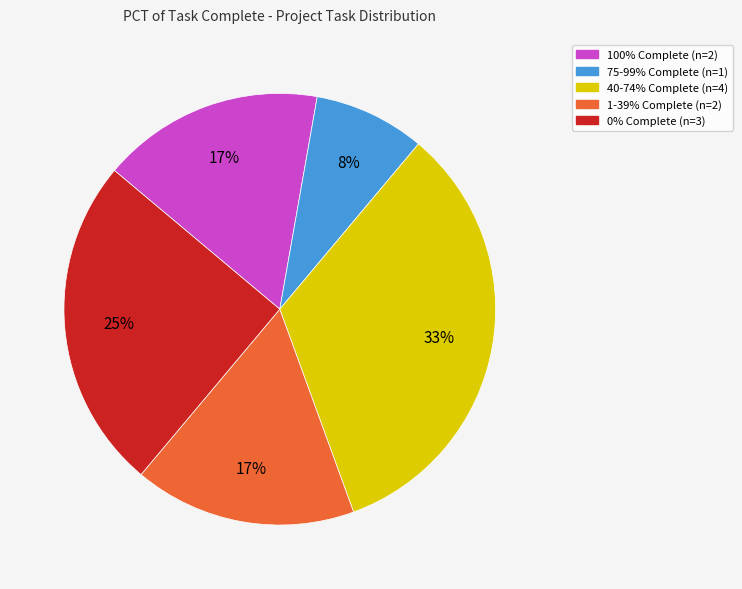

Count the number of slices in the pie.

5